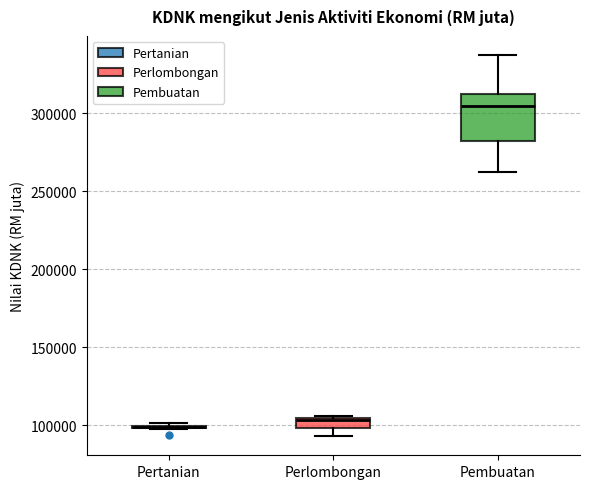

Comparing the boxes themselves (not the whiskers), which one is the tallest?

Pembuatan